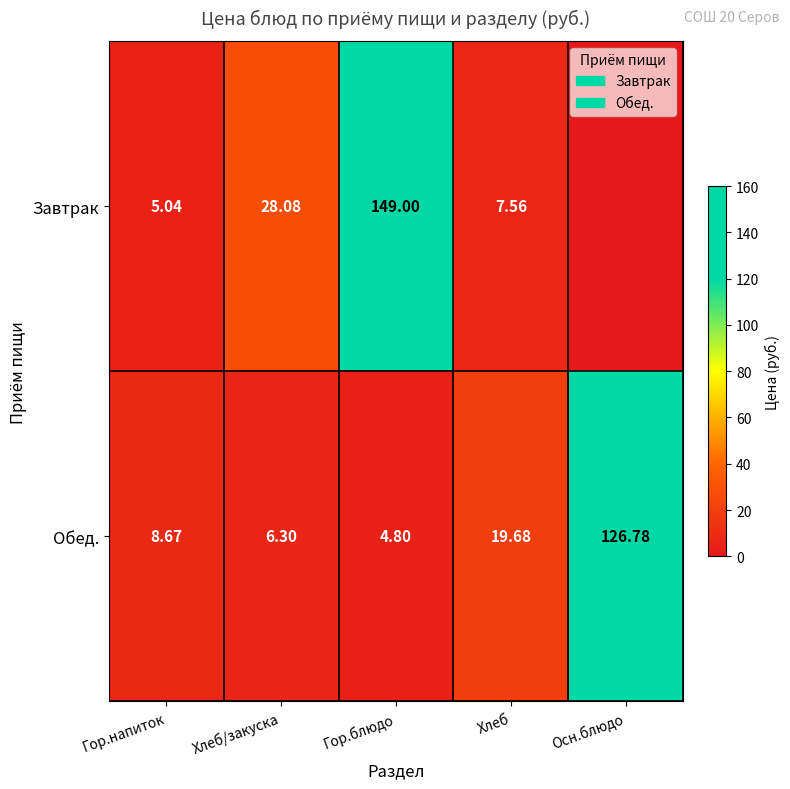

Is the value of Завтрак at Гор.блюдо greater than the value of Обед. at Осн.блюдо?

Yes